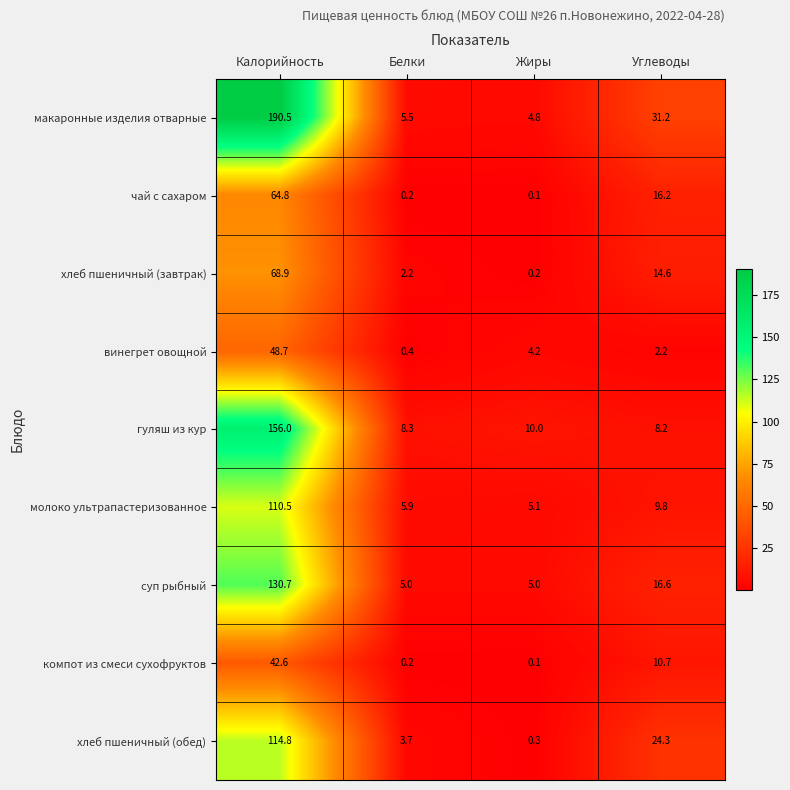

At Углеводы, list the series in order from smallest to largest.

винегрет овощной, гуляш из кур, молоко ультрапастеризованное, компот из смеси сухофруктов, хлеб пшеничный (завтрак), чай с сахаром, суп рыбный, хлеб пшеничный (обед), макаронные изделия отварные